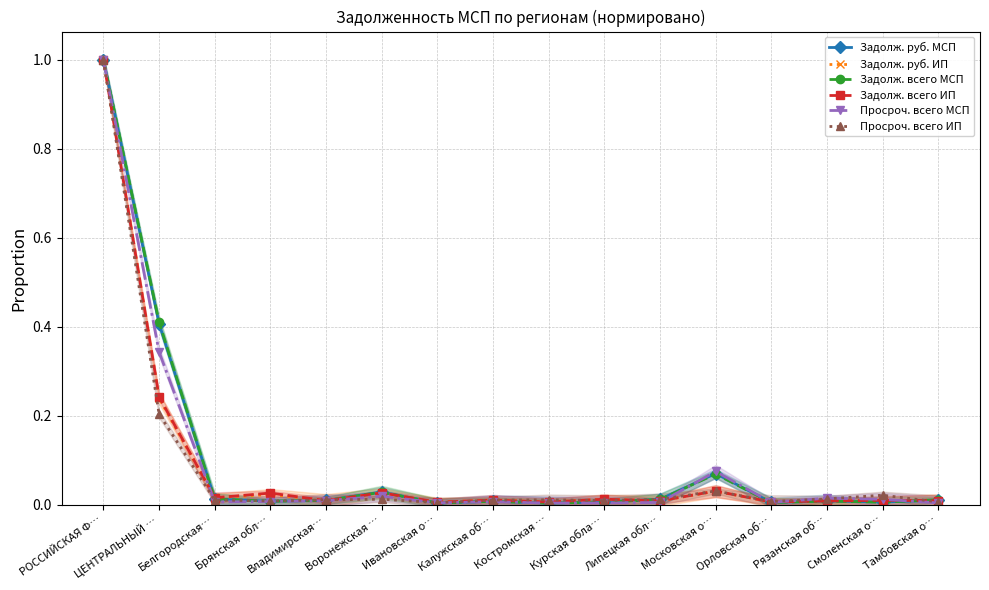

What is the total value across all series at Белгородская…?

0.1